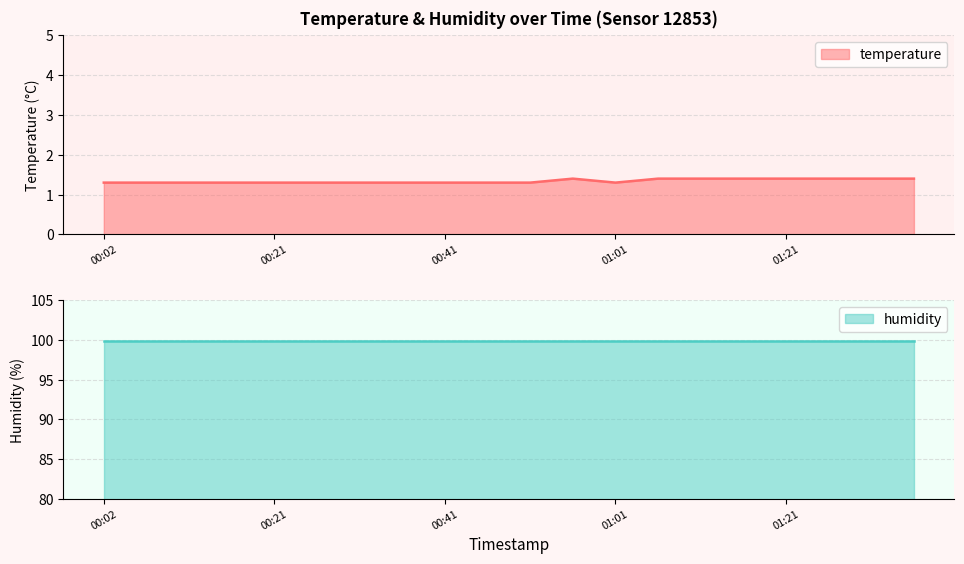

Does the chart display data point markers on the line(s)?

No